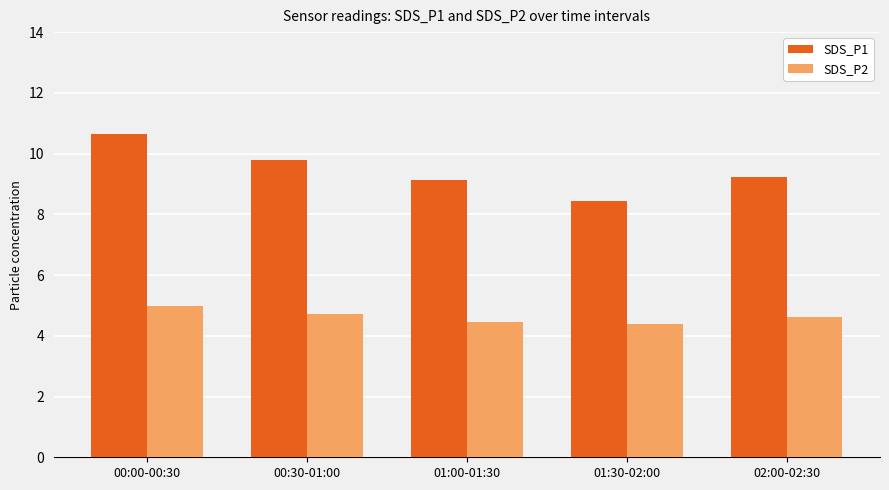

What position from the left is 01:30-02:00?

4